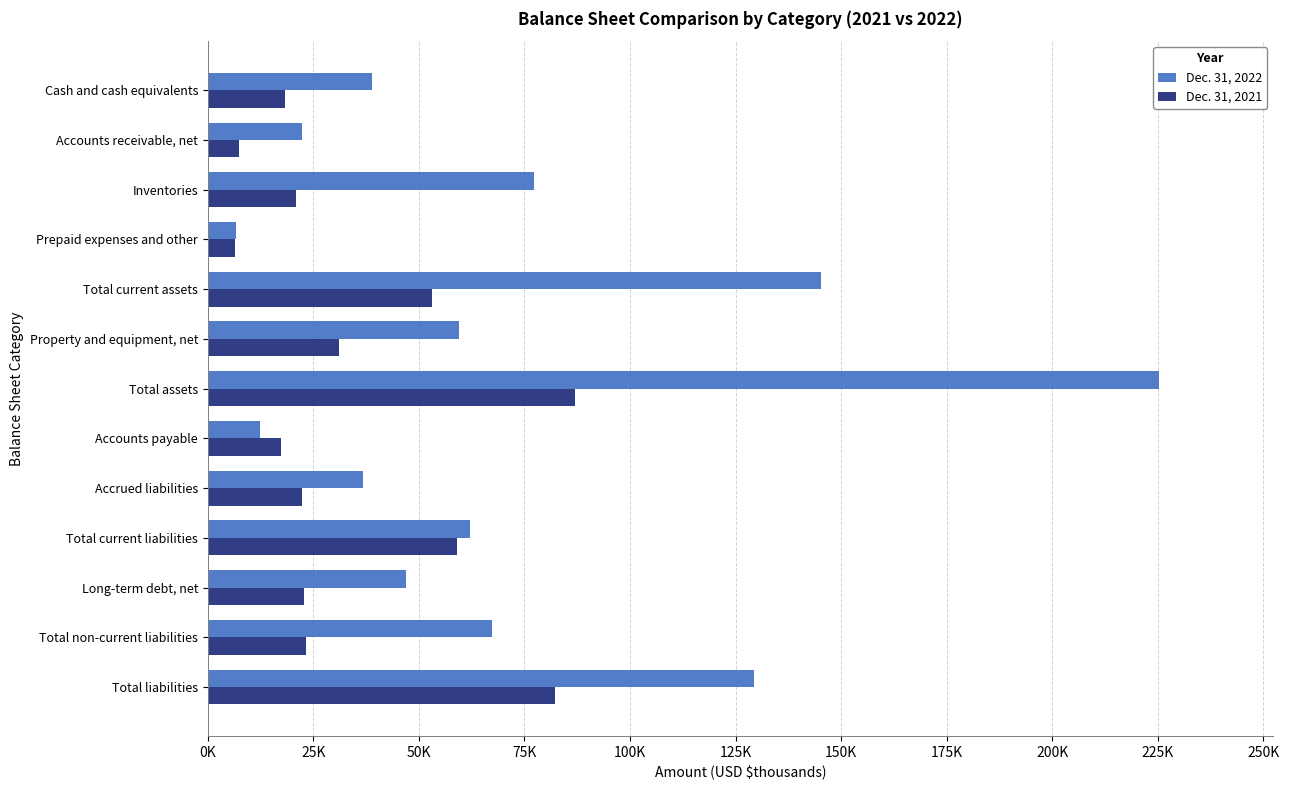

What are all the series names shown in the legend?

Dec. 31, 2022, Dec. 31, 2021